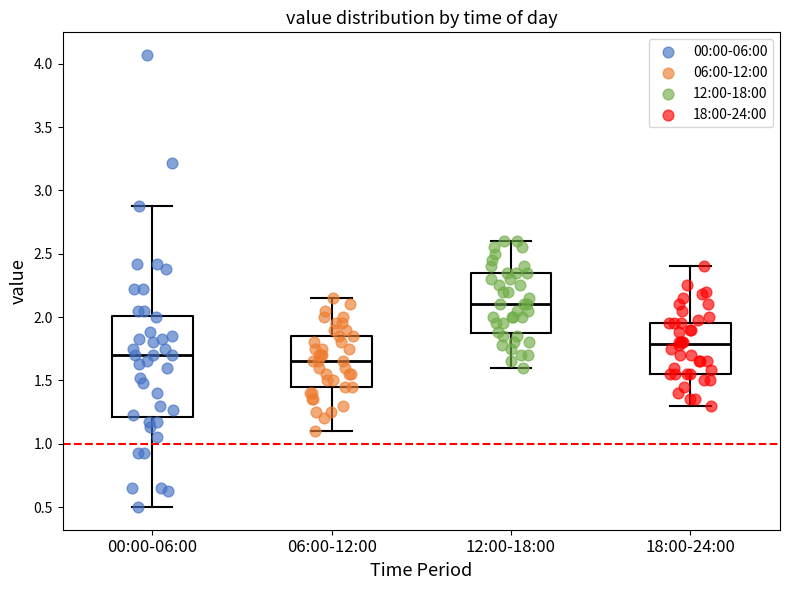

Reading left to right, read every box against the y-axis: the position of its median line, the range the box covers, and the ends of its whiskers. The values are not printed on the chart, so give them approximately, as read against the axis.

00:00-06:00: median 1.70, box 1.20 to 2.00, whiskers 0.50 to 2.90
06:00-12:00: median 1.65, box 1.45 to 1.85, whiskers 1.10 to 2.15
12:00-18:00: median 2.10, box 1.85 to 2.35, whiskers 1.60 to 2.60
18:00-24:00: median 1.80, box 1.55 to 1.95, whiskers 1.30 to 2.40